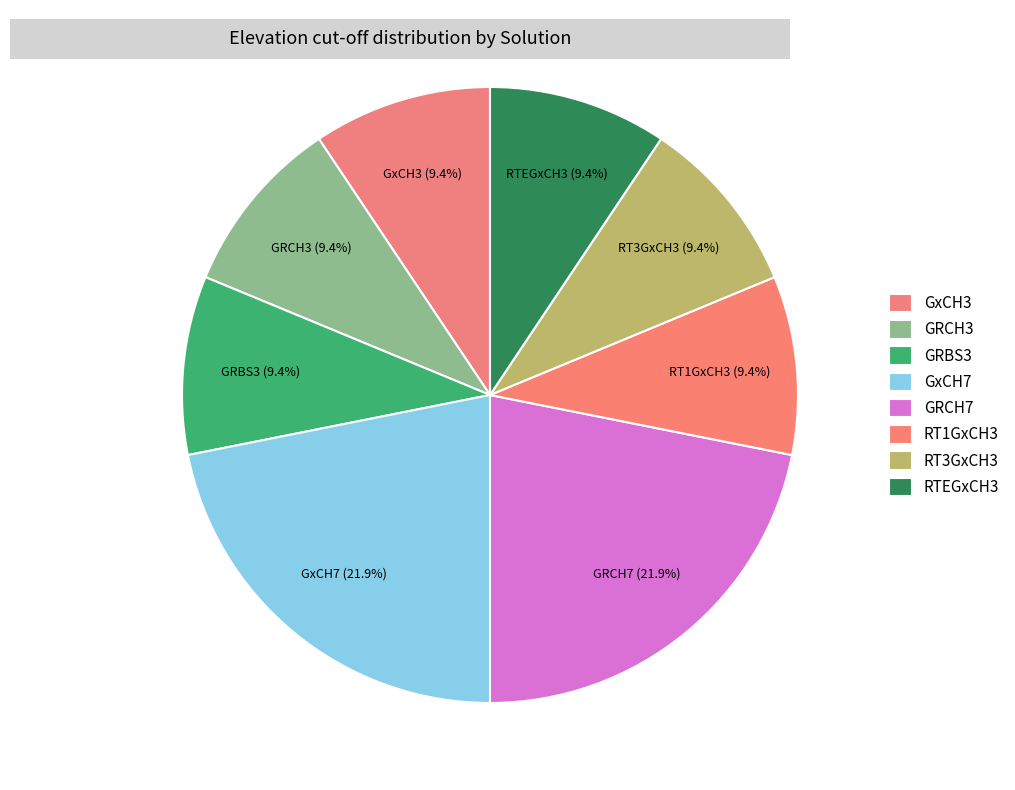

Count the number of slices in the pie.

8